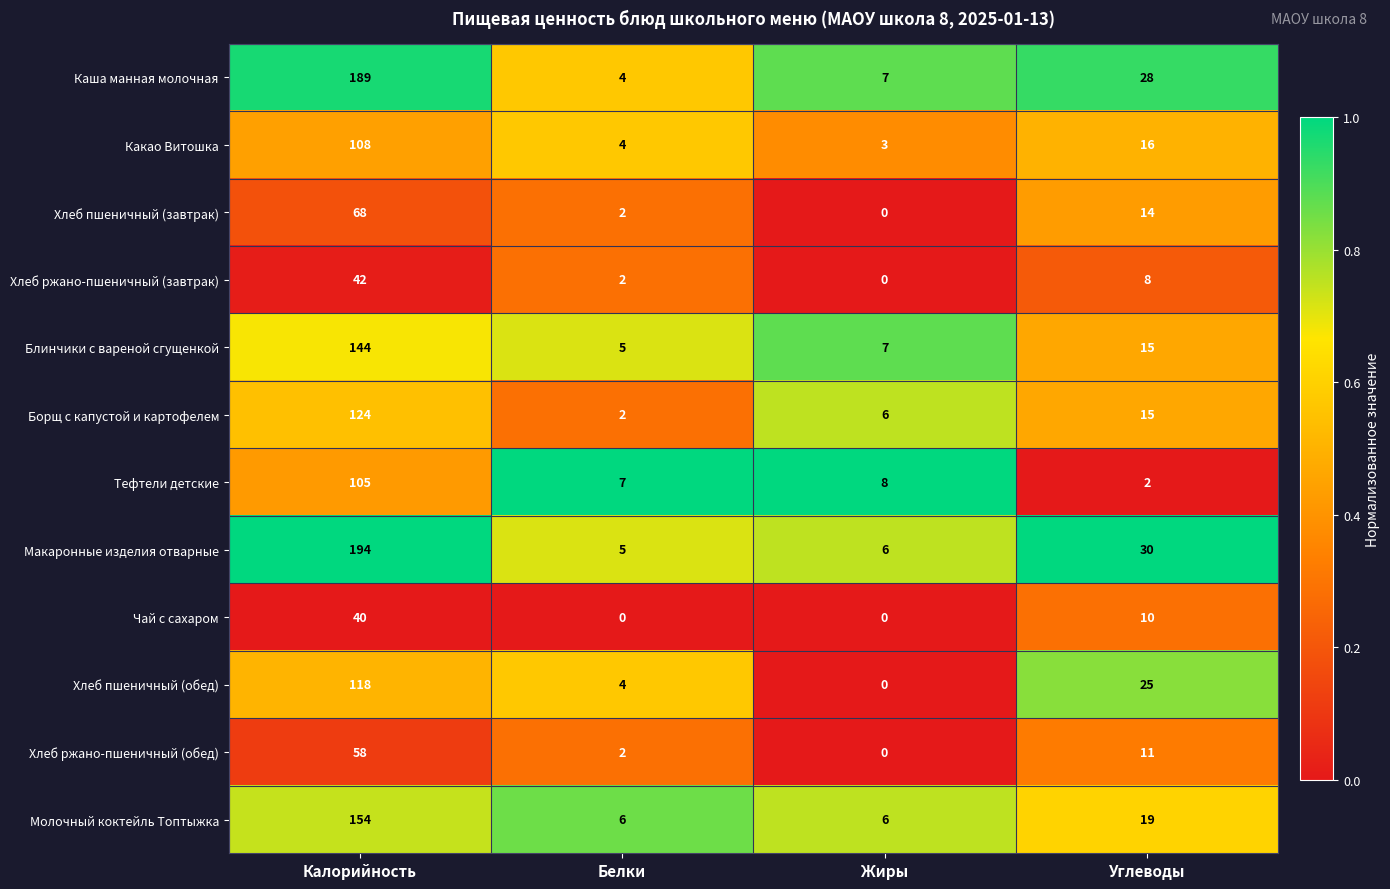

True or false: Чай с сахаром has a value of 24 at Белки.

False